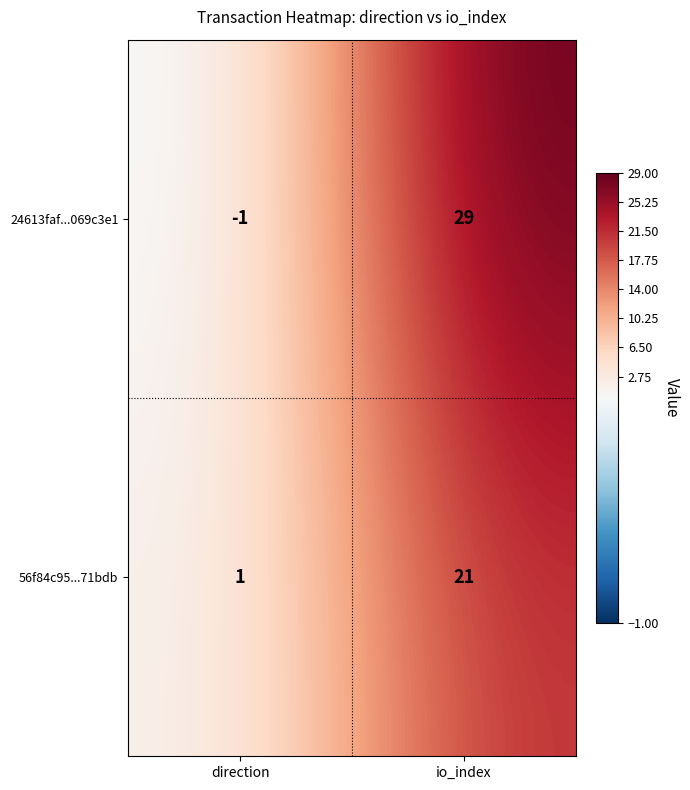

At io_index, list the series in order from smallest to largest.

56f84c95...71bdb, 24613faf...069c3e1